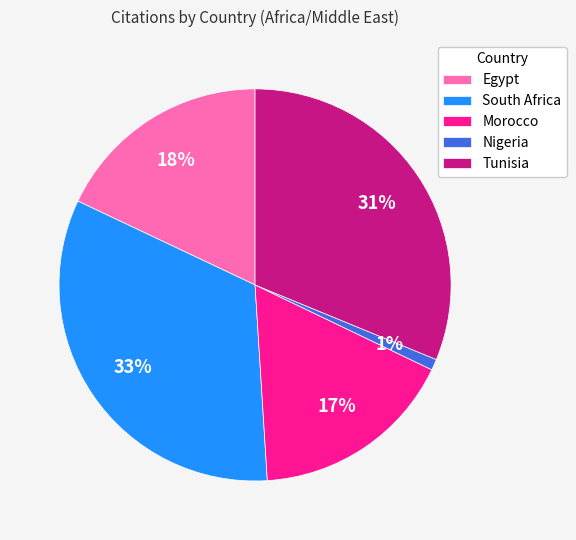

The Nigeria slice represents 1% of the pie. True or false?

True